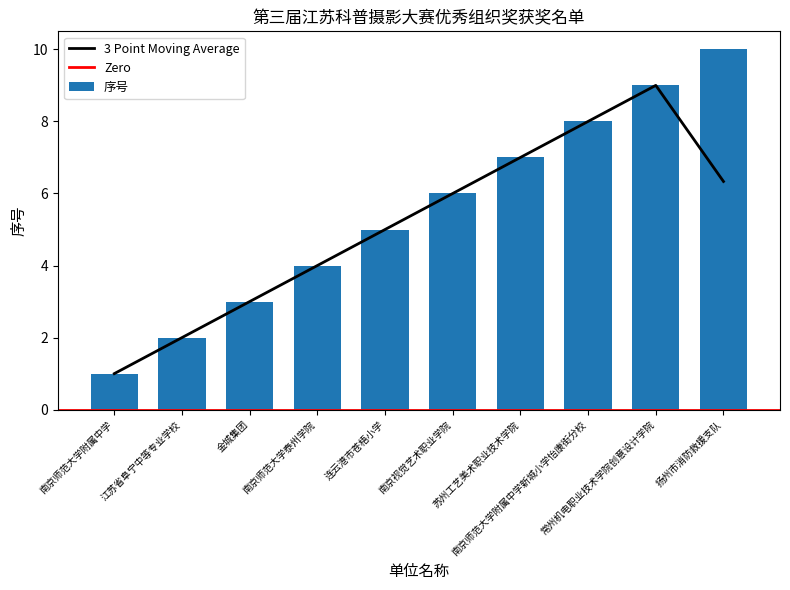

List the labels in order of value, smallest first.

南京师范大学附属中学, 江苏省阜宁中等专业学校, 金城集团, 南京师范大学泰州学院, 连云港市苍梧小学, 南京视觉艺术职业学院, 苏州工艺美术职业技术学院, 南京师范大学附属中学新城小学怡康街分校, 常州机电职业技术学院创意设计学院, 扬州市消防救援支队